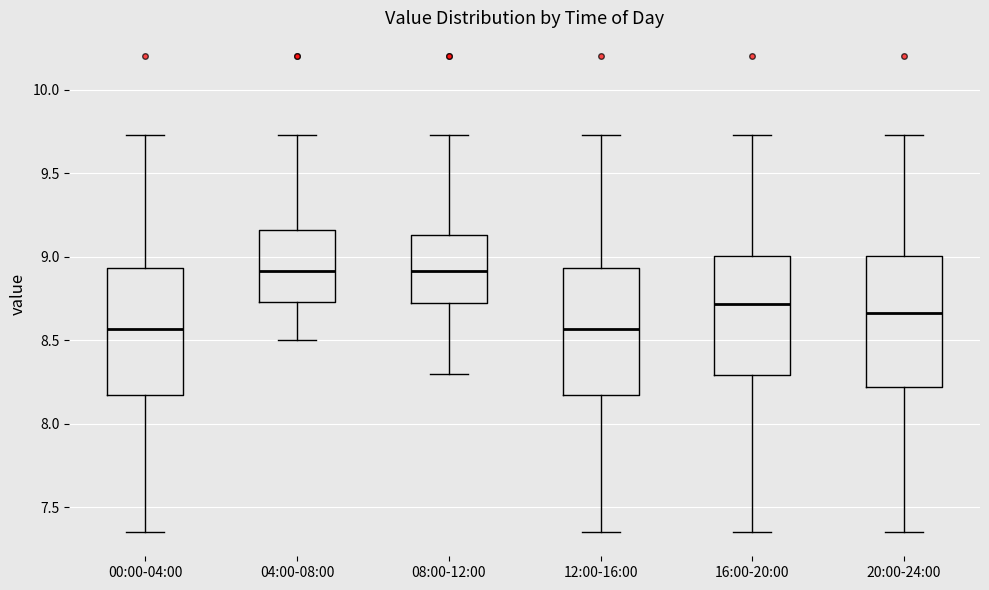

Reading left to right, transcribe this box plot: for each box, give where its median line is, the range the box spans, and where its two whiskers end, as read against the y-axis. The values are not printed on the chart, so give them approximately, as read against the axis.

00:00-04:00: median 8.55, box 8.20 to 8.95, whiskers 7.35 to 9.75
04:00-08:00: median 8.90, box 8.75 to 9.15, whiskers 8.50 to 9.75
08:00-12:00: median 8.90, box 8.70 to 9.15, whiskers 8.30 to 9.75
12:00-16:00: median 8.55, box 8.20 to 8.95, whiskers 7.35 to 9.75
16:00-20:00: median 8.70, box 8.30 to 9.00, whiskers 7.35 to 9.75
20:00-24:00: median 8.65, box 8.20 to 9.00, whiskers 7.35 to 9.75